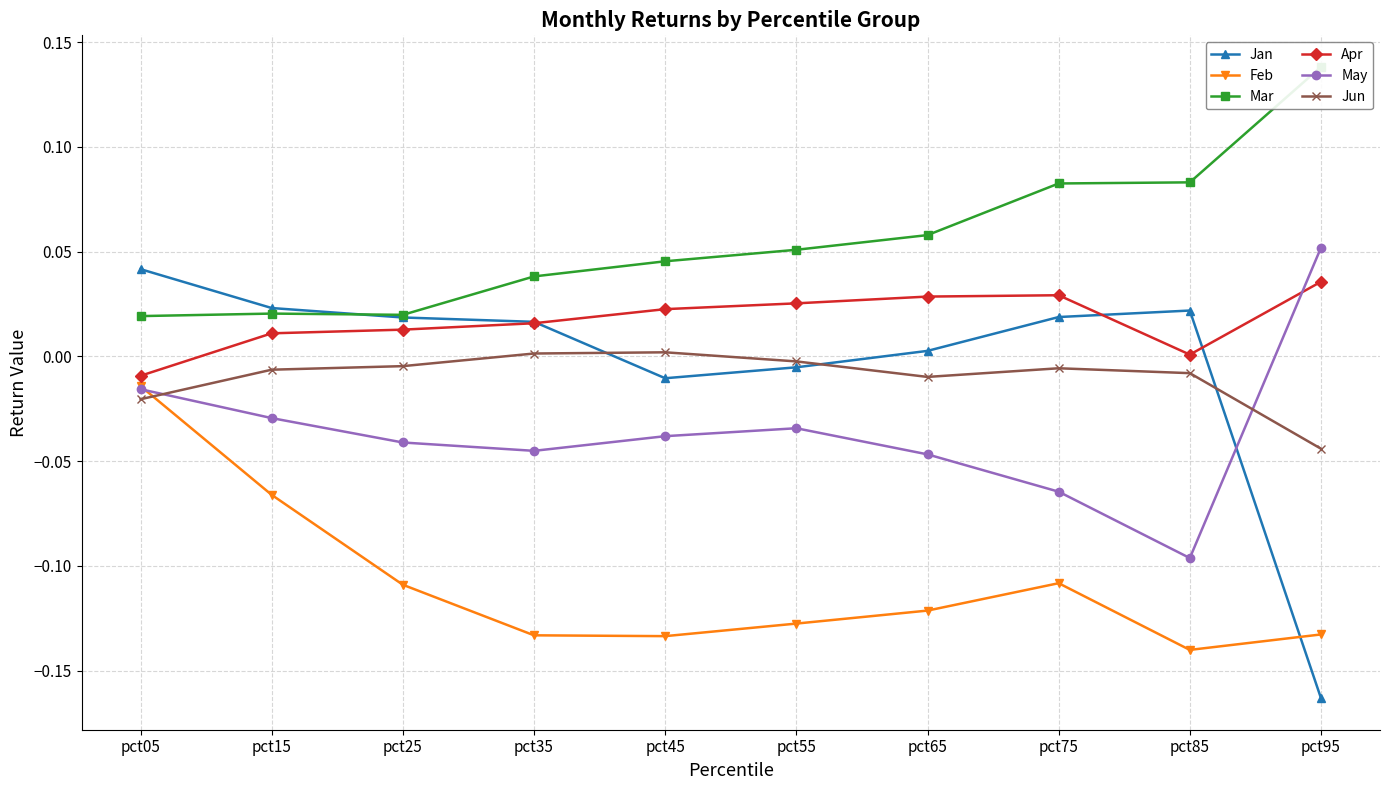

Reading left to right, what are all the values shown in this chart?

Jan: pct05=0.0	pct15=0.0	pct25=0.0	pct35=0.0	pct45=-0.0	pct55=-0.0	pct65=0.0	pct75=0.0	pct85=0.0	pct95=-0.2
Feb: pct05=-0.0	pct15=-0.1	pct25=-0.1	pct35=-0.1	pct45=-0.1	pct55=-0.1	pct65=-0.1	pct75=-0.1	pct85=-0.1	pct95=-0.1
Mar: pct05=0.0	pct15=0.0	pct25=0.0	pct35=0.0	pct45=0.0	pct55=0.1	pct65=0.1	pct75=0.1	pct85=0.1	pct95=0.1
Apr: pct05=-0.0	pct15=0.0	pct25=0.0	pct35=0.0	pct45=0.0	pct55=0.0	pct65=0.0	pct75=0.0	pct85=0.0	pct95=0.0
May: pct05=-0.0	pct15=-0.0	pct25=-0.0	pct35=-0.0	pct45=-0.0	pct55=-0.0	pct65=-0.0	pct75=-0.1	pct85=-0.1	pct95=0.1
Jun: pct05=-0.0	pct15=-0.0	pct25=-0.0	pct35=0.0	pct45=0.0	pct55=-0.0	pct65=-0.0	pct75=-0.0	pct85=-0.0	pct95=-0.0